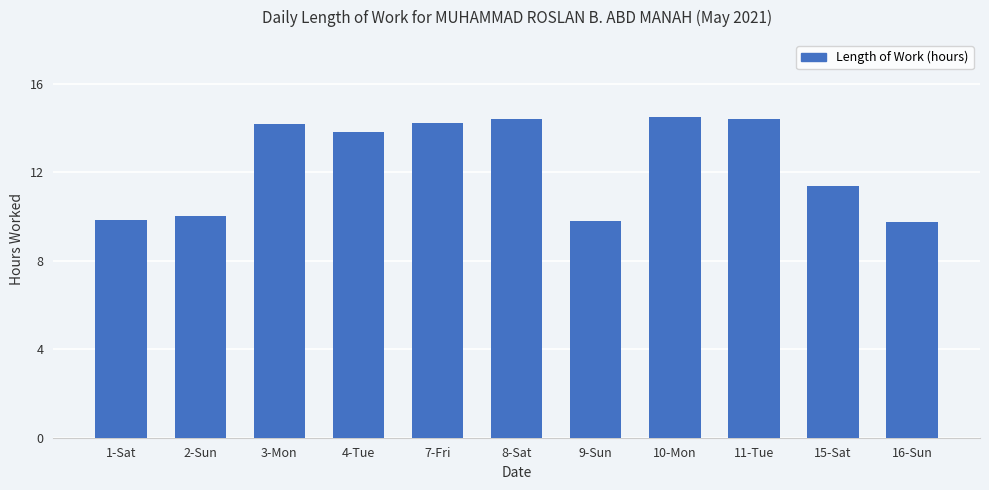

Approximately how many times larger is the value at 8-Sat compared to 10-Mon?

1.0